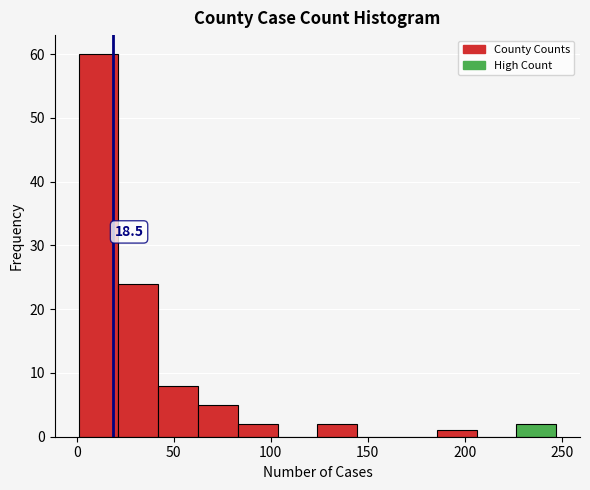

Which range on the x-axis has the tallest bar?

1.0 to 21.5